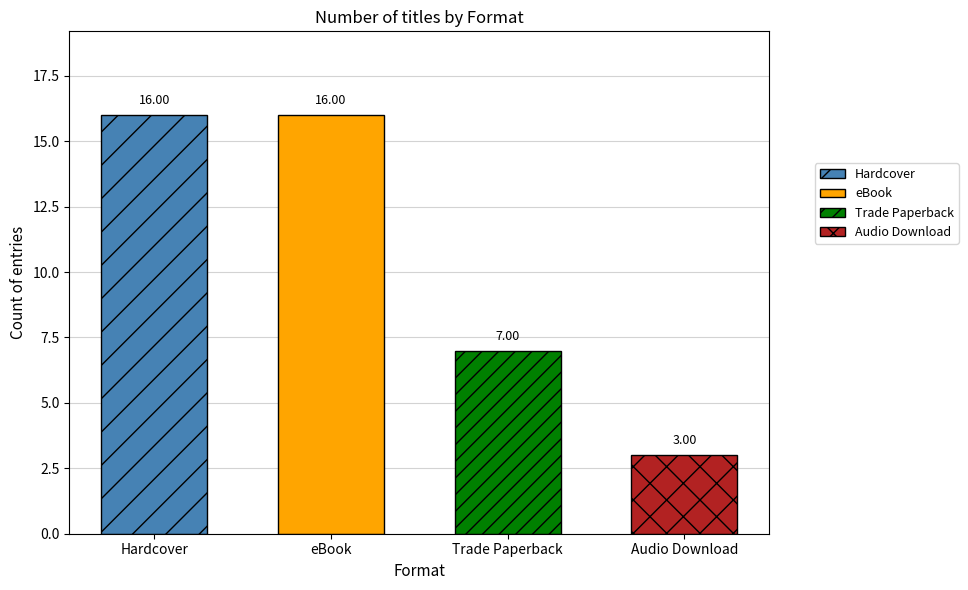

Which category has the highest value in the Audio Download series?

Hardcover